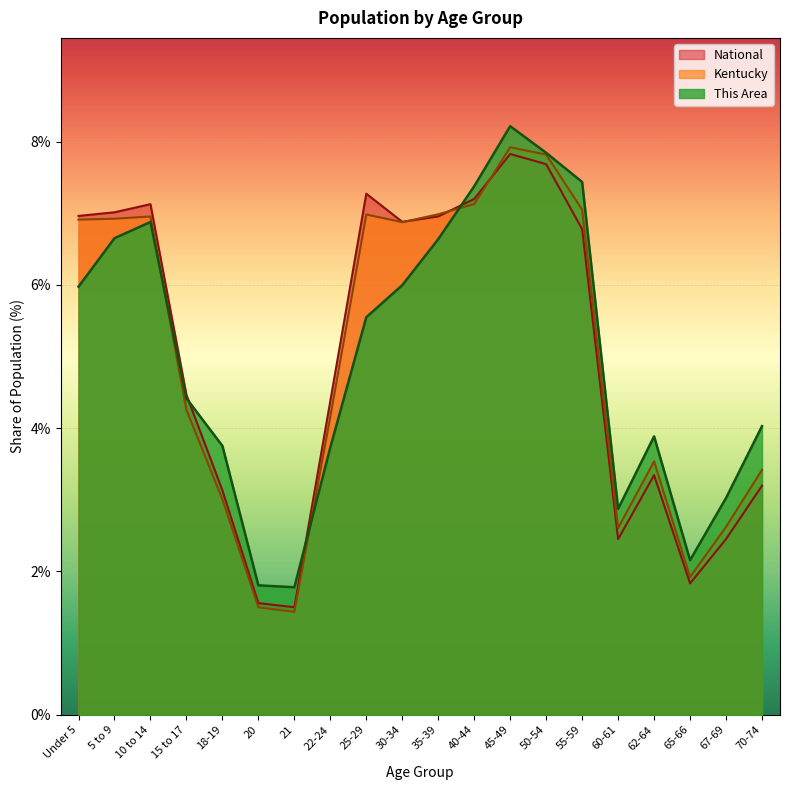

List the labels in order of Kentucky value, smallest first.

21, 20, 65-66, 60-61, 67-69, 18-19, 70-74, 62-64, 22-24, 15 to 17, 30-34, Under 5, 5 to 9, 10 to 14, 25-29, 35-39, 55-59, 40-44, 50-54, 45-49